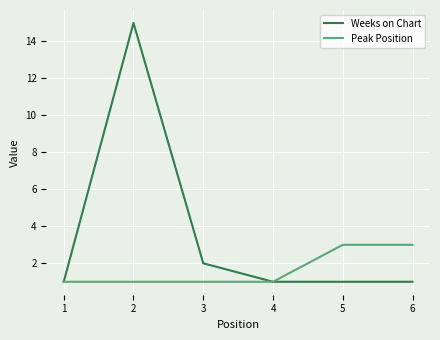

What is the maximum value shown in the chart?

15